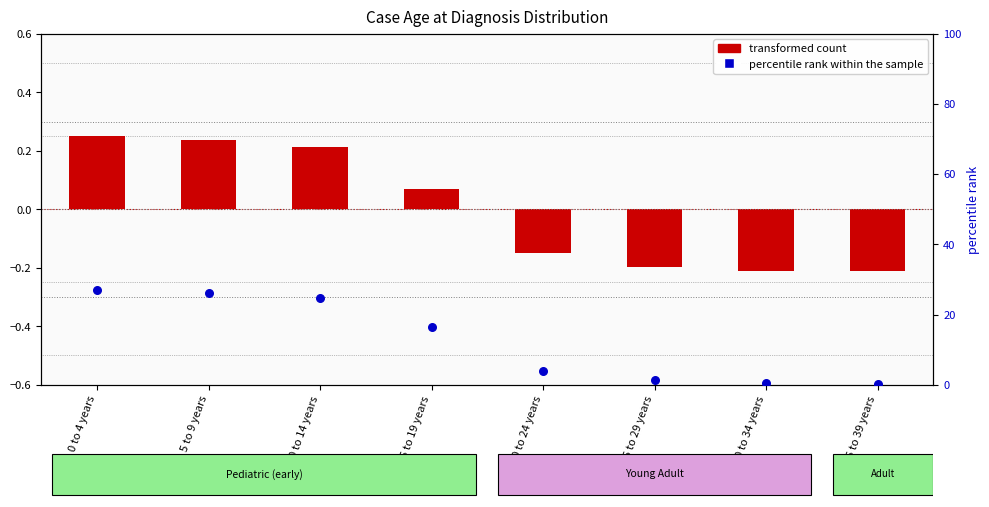

What is the total value across all series at 25 to 29 years?

1.0